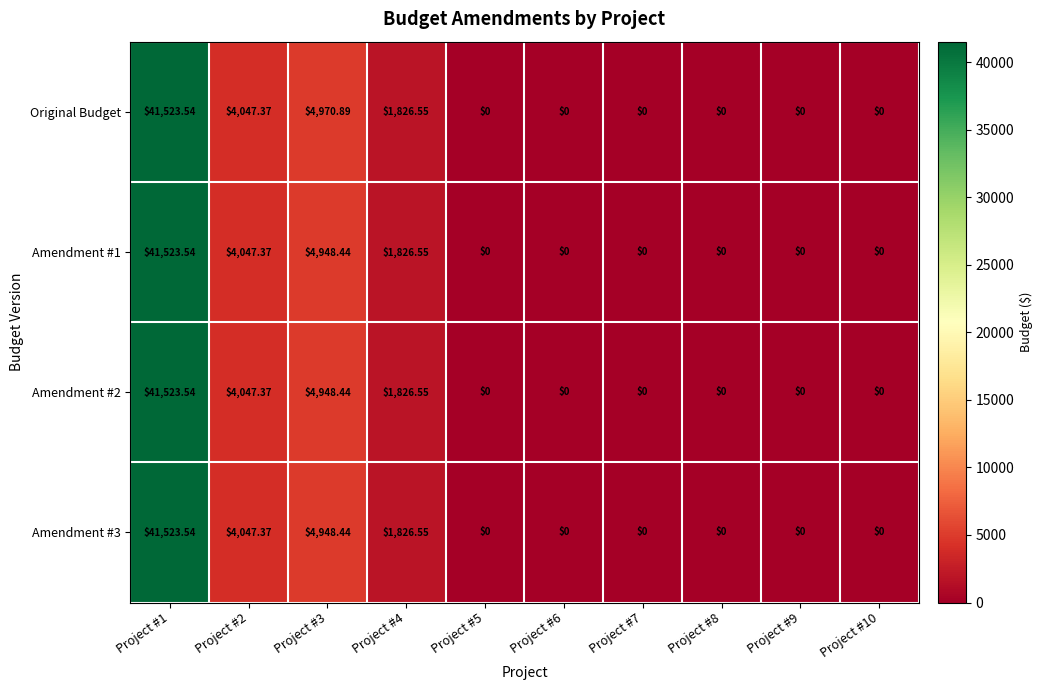

Which series has the largest total across all categories?

Original Budget